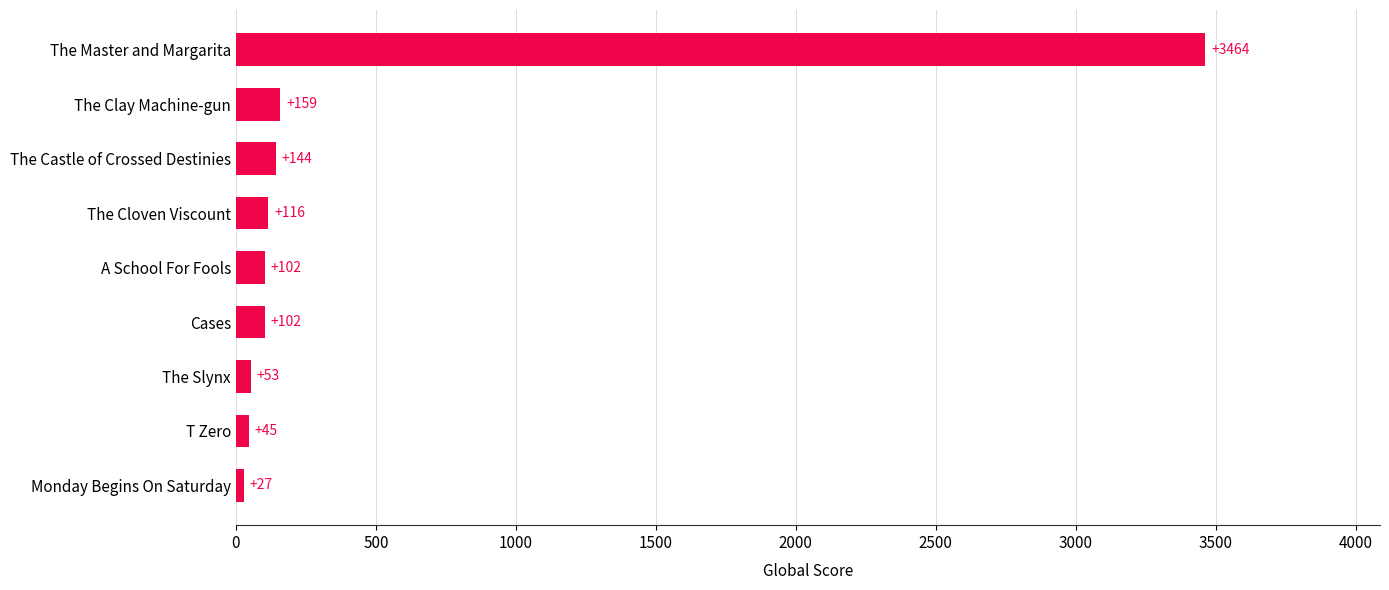

Reading bottom to top, extract all data points from this chart.

Monday Begins On Saturday=27	T Zero=45	The Slynx=53	Cases=102	A School For Fools=102	The Cloven Viscount=116	The Castle of Crossed Destinies=144	The Clay Machine-gun=159	The Master and Margarita=3464